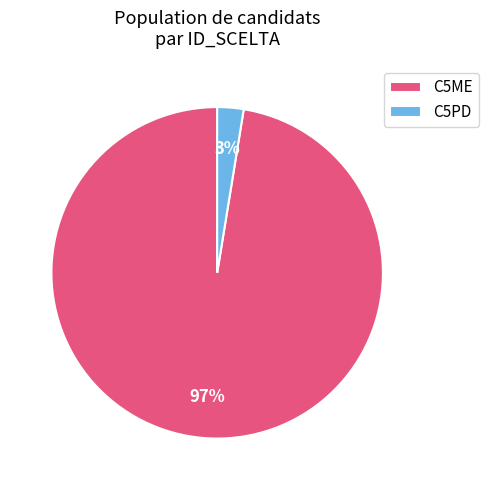

The C5PD slice represents 3% of the pie. True or false?

True